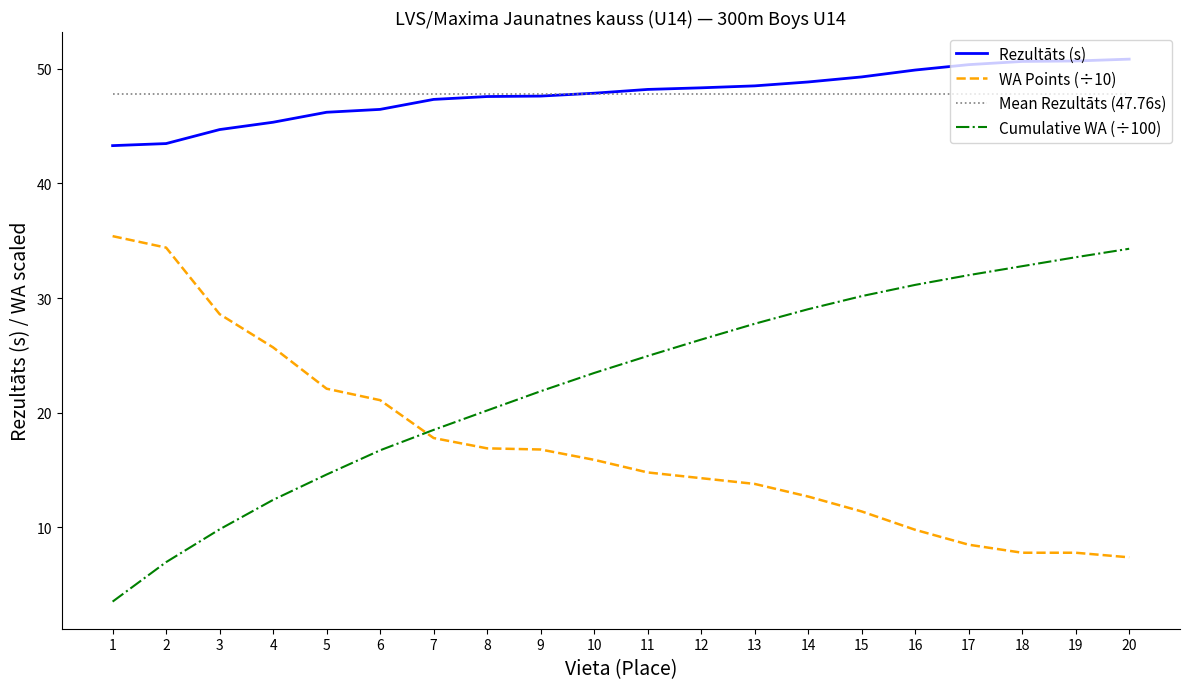

Between 5 and 6, which series saw the biggest shift?

Cumulative WA (÷100)